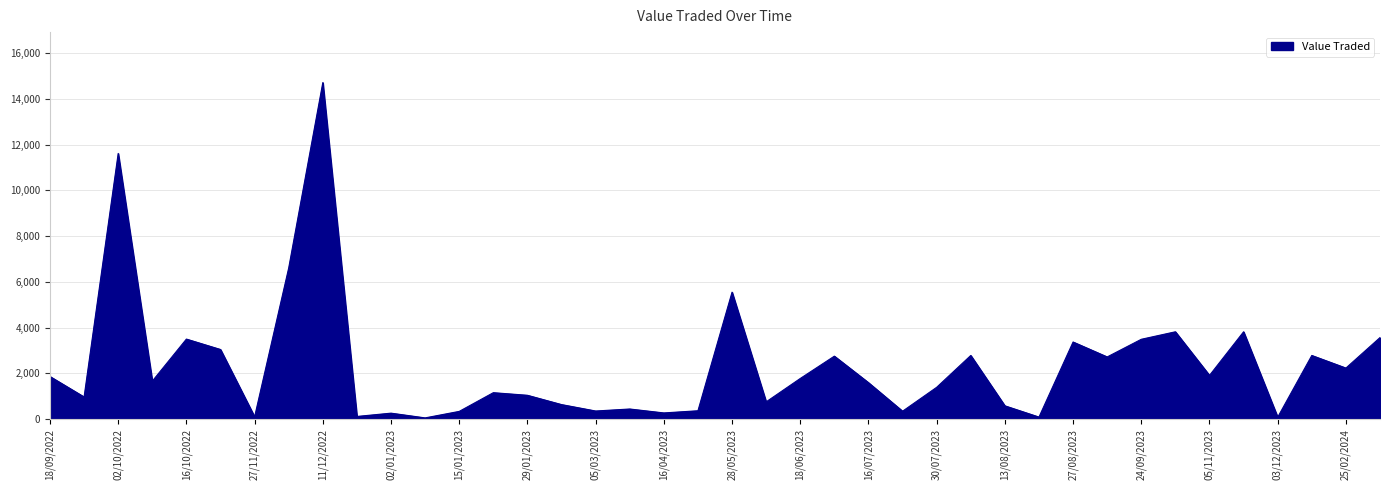

What is the minimum value shown in the chart?

50